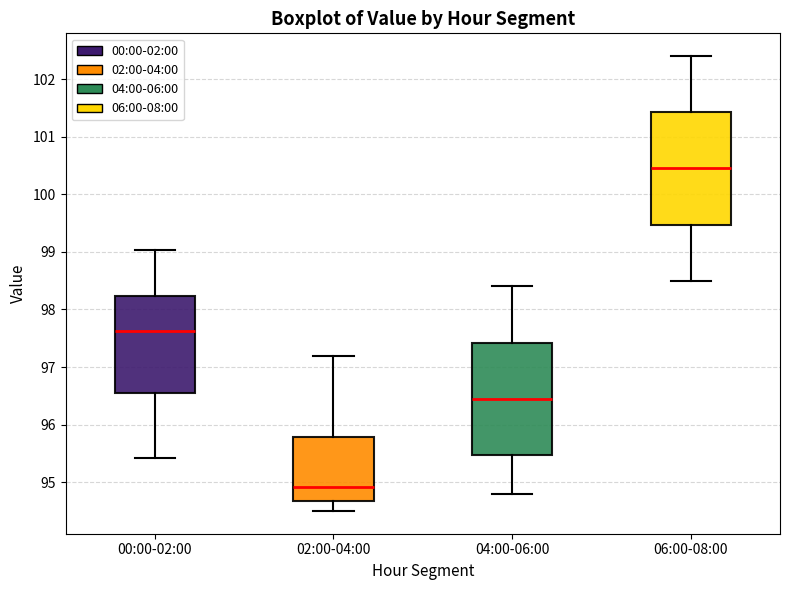

Reading left to right, read every box against the y-axis: the position of its median line, the range the box covers, and the ends of its whiskers. The values are not printed on the chart, so give them approximately, as read against the axis.

00:00-02:00: median 97.6, box 96.6 to 98.2, whiskers 95.4 to 99.0
02:00-04:00: median 94.9, box 94.7 to 95.8, whiskers 94.5 to 97.2
04:00-06:00: median 96.5, box 95.5 to 97.4, whiskers 94.8 to 98.4
06:00-08:00: median 100.5, box 99.5 to 101.4, whiskers 98.5 to 102.4